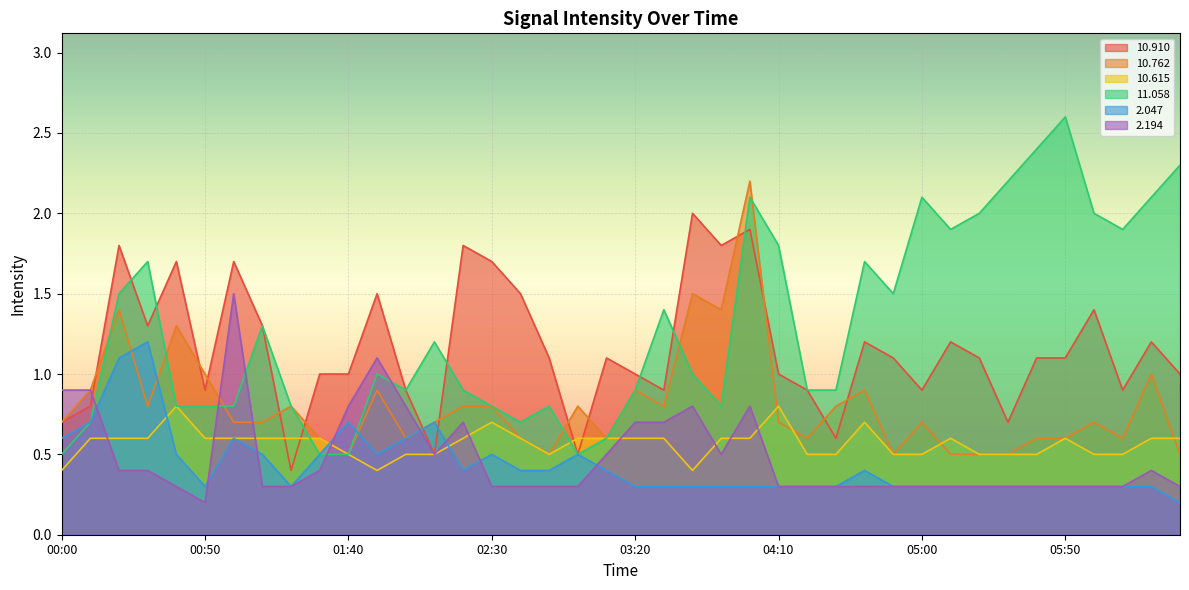

What is the greatest value displayed?

2.6